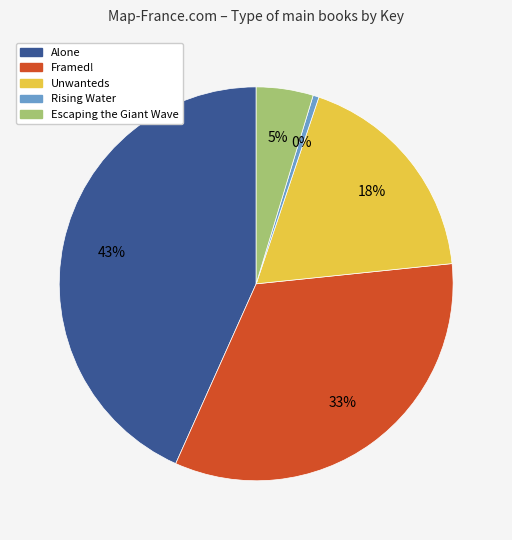

To the nearest percent, what is the difference between the largest and smallest slice percentages?

43%